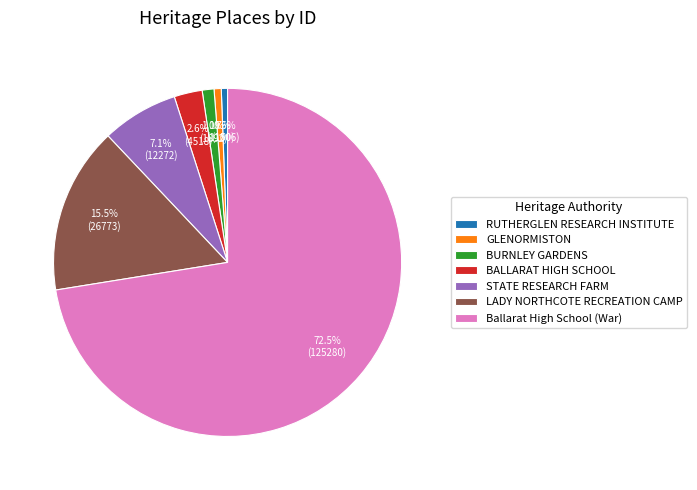

Count the number of slices in the pie.

7